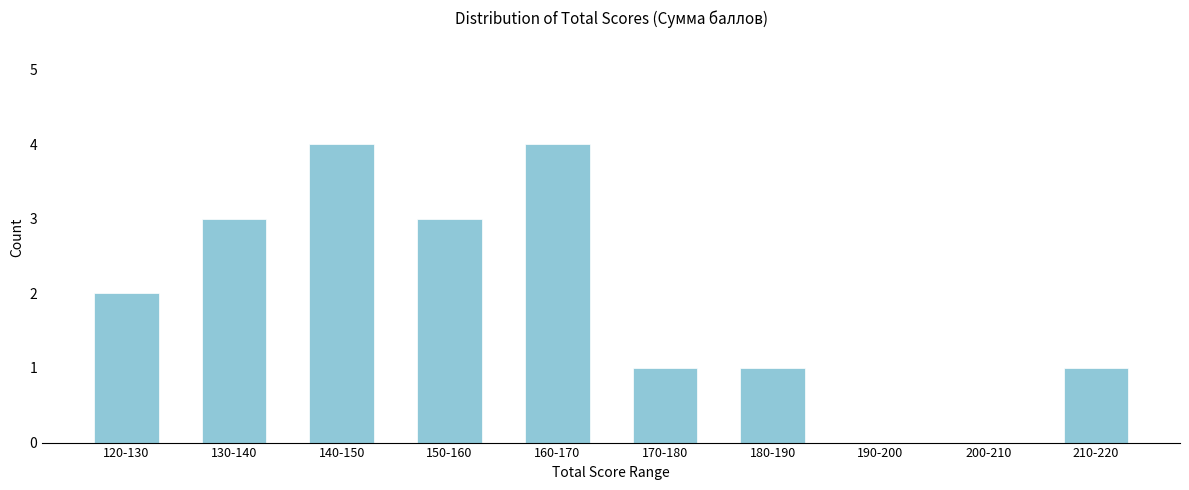

Reading left to right, transcribe all the data shown in this chart.

120-130=2	130-140=3	140-150=4	150-160=3	160-170=4	170-180=1	180-190=1	190-200=0	200-210=0	210-220=1